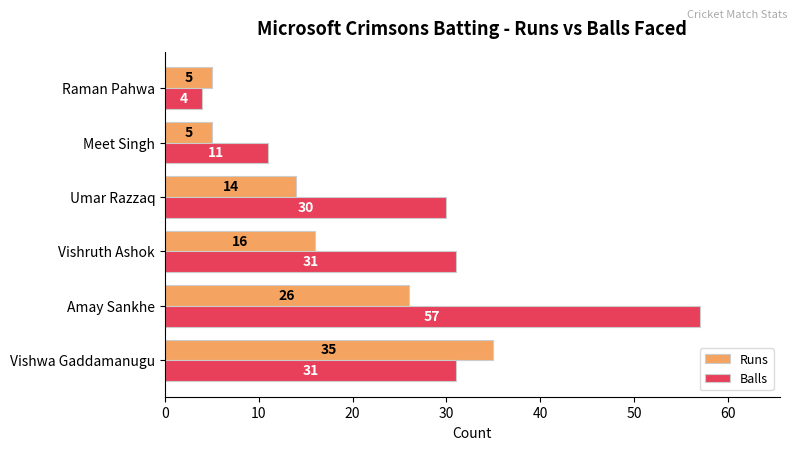

Which series has the largest range (max minus min)?

Balls